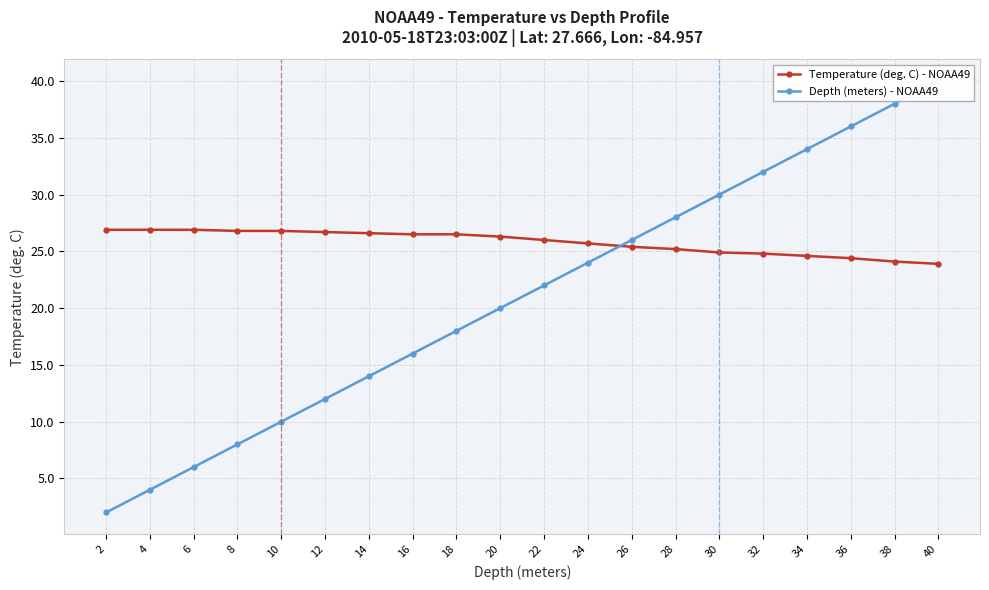

Between 2 and 26, which series saw the biggest shift?

Depth (meters) - NOAA49